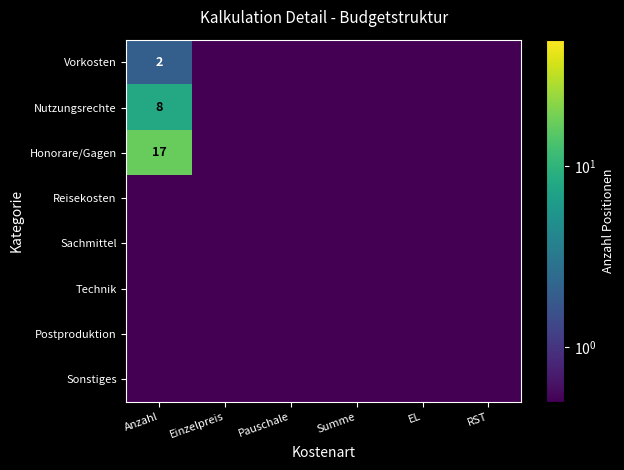

What is the smallest value displayed?

0.5